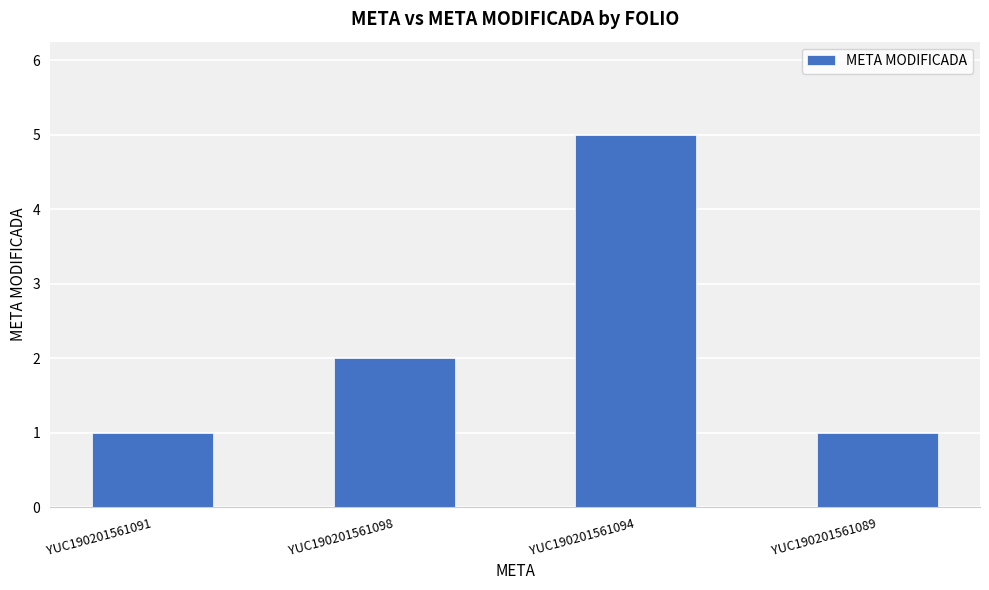

Reading right to left, transcribe all the data shown in this chart.

YUC190201561089=1	YUC190201561094=5	YUC190201561098=2	YUC190201561091=1